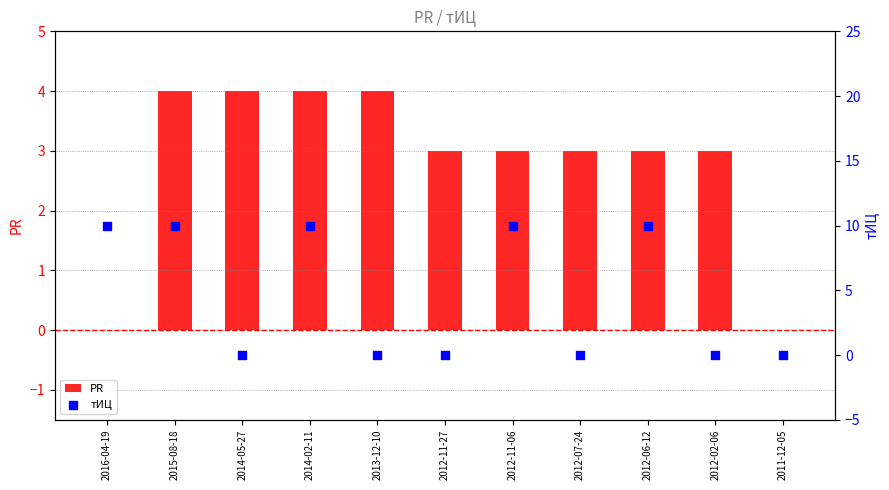

Is the value of тИЦ at 2012-02-06 greater than the value of PR at 2013-12-10?

No